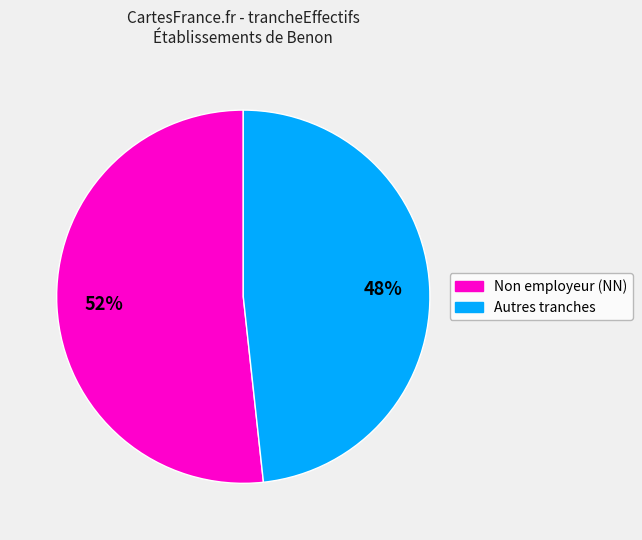

Does any single category account for the majority?

Yes